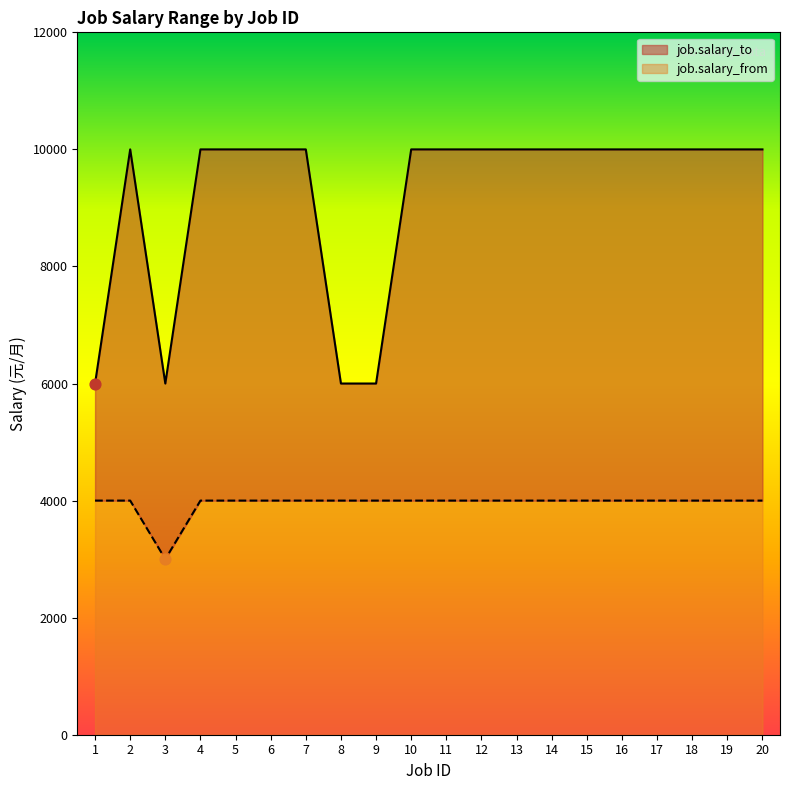

Is the value of job.salary_from at 2 greater than the value of job.salary_to at 16?

No